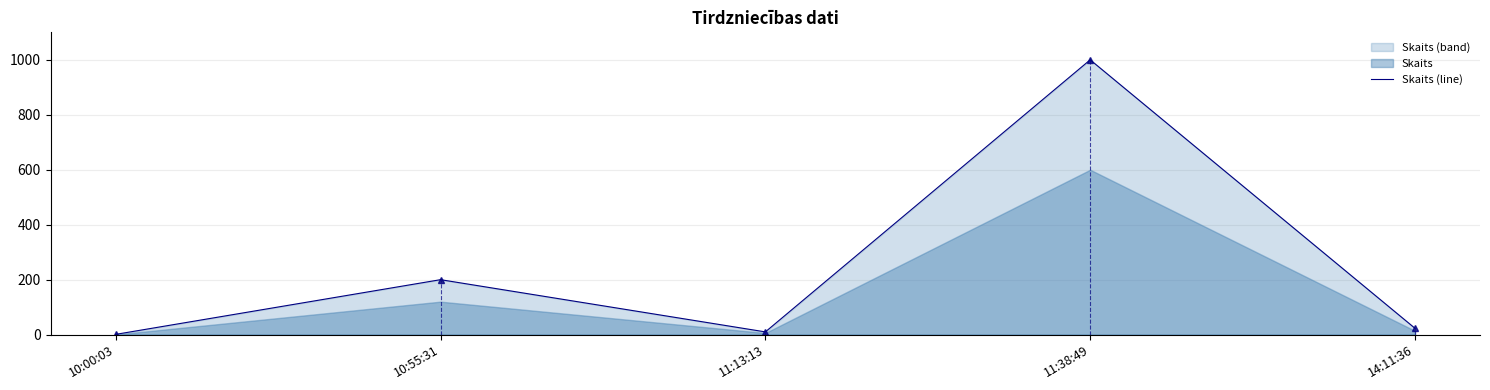

Does the chart display data point markers on the line(s)?

Yes